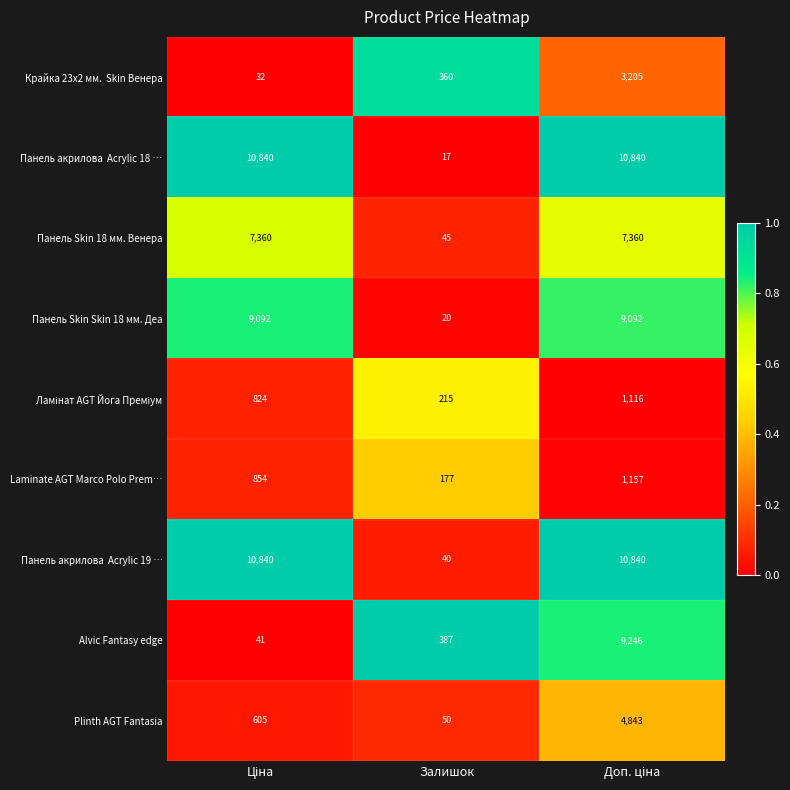

Where is Панель Skin 18 мм. Венера nearest to the value 3702?

Залишок